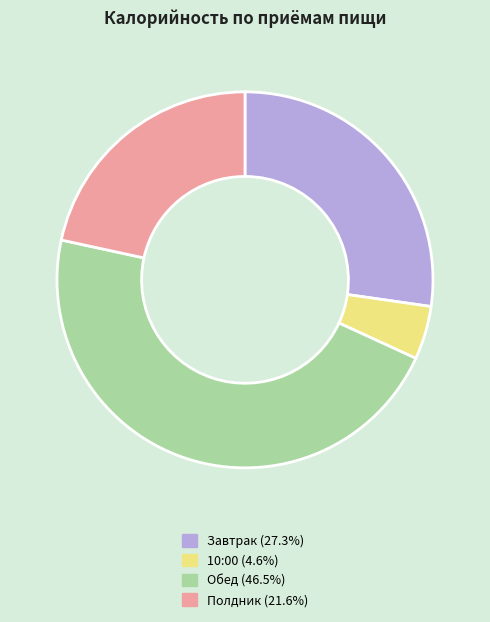

What is the ratio of the value at Полдник to the value at Обед?

0.5